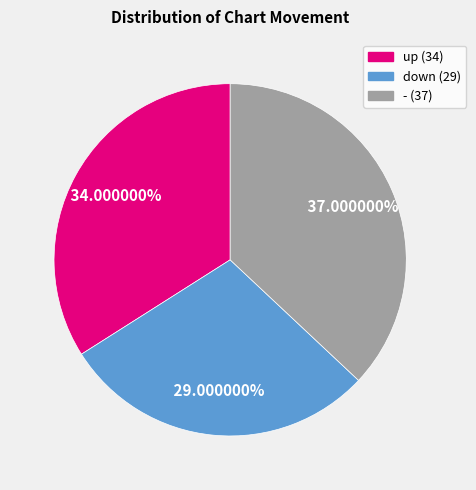

Combined, do up and down account for over 50%?

Yes